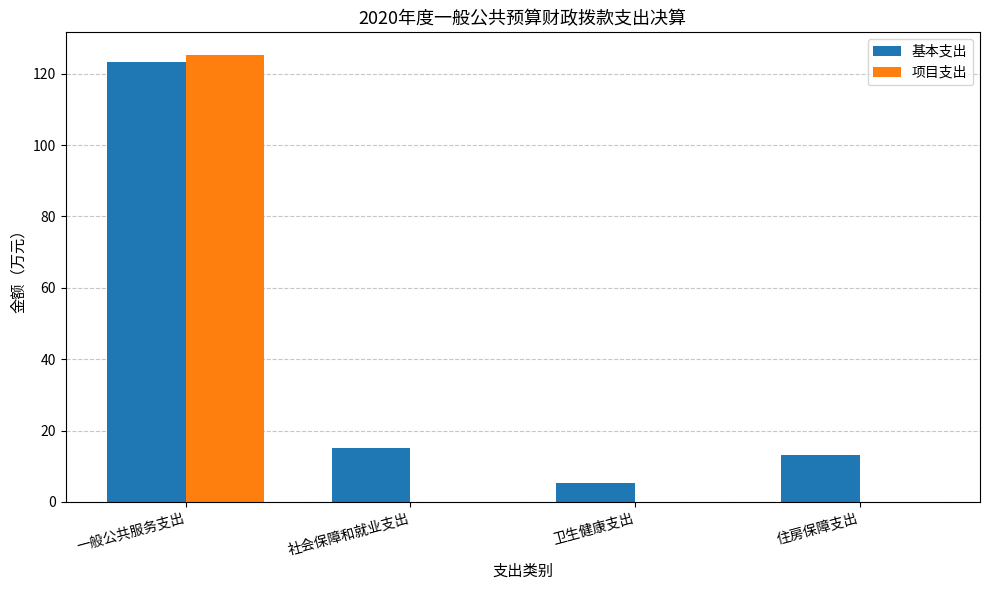

Is it true that 项目支出 equals 63.7 at 社会保障和就业支出?

False